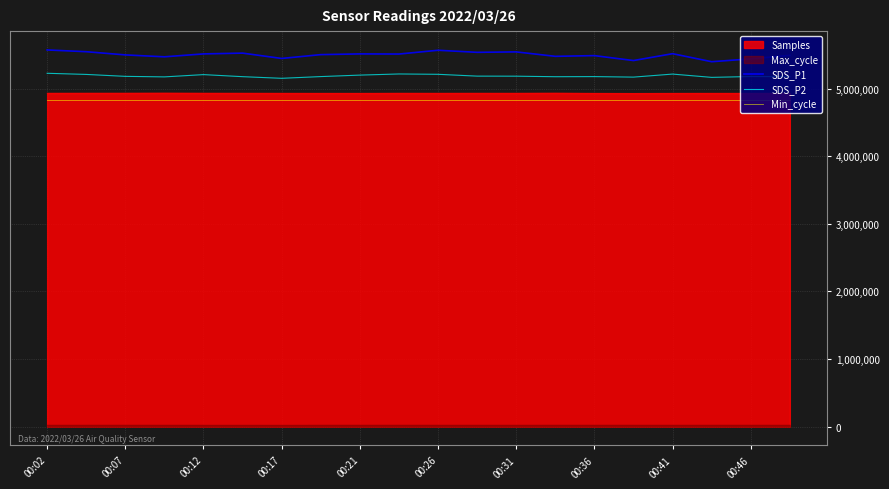

Is it true that SDS_P1 equals 1612088.0 at 00:07?

False